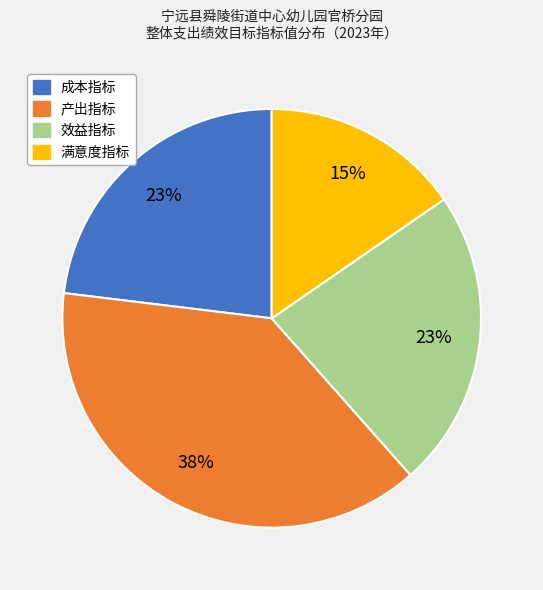

Combined, do 成本指标 and 满意度指标 account for over 50%?

No